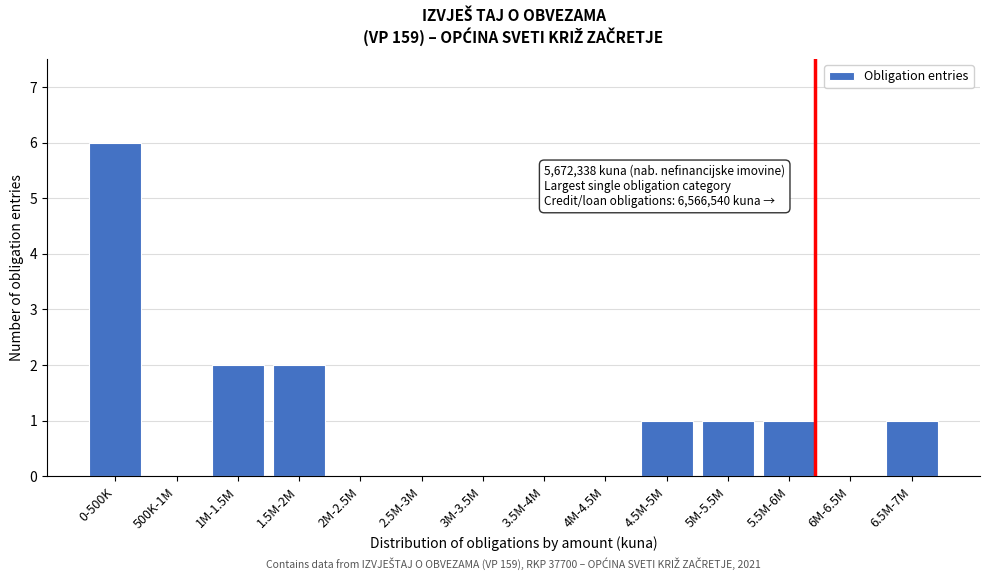

Reading left to right, extract all data points from this chart.

0-500K=6	500K-1M=0	1M-1.5M=2	1.5M-2M=2	2M-2.5M=0	2.5M-3M=0	3M-3.5M=0	3.5M-4M=0	4M-4.5M=0	4.5M-5M=1	5M-5.5M=1	5.5M-6M=1	6M-6.5M=0	6.5M-7M=1